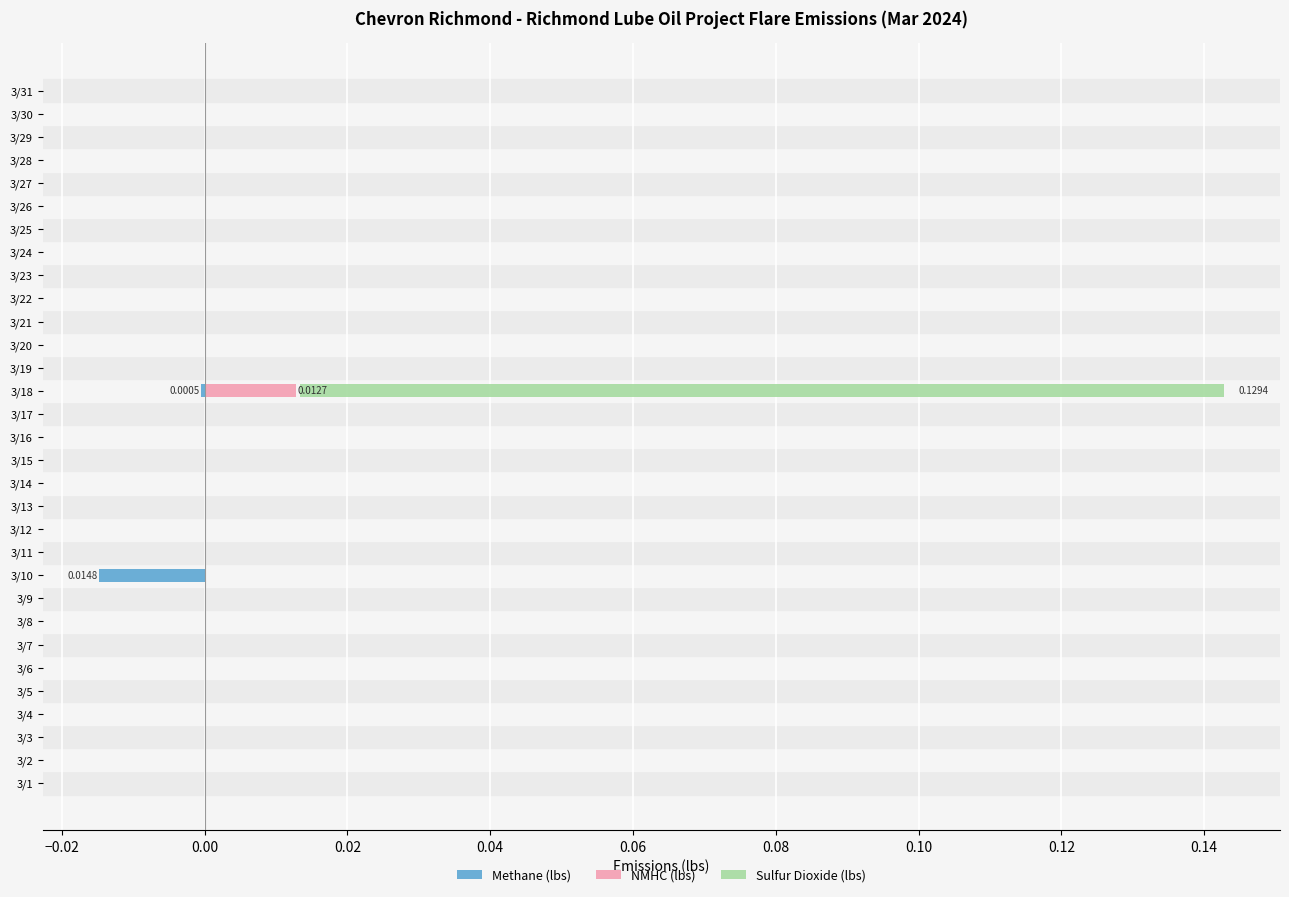

Rank the series by their average value, from lowest to highest.

Methane (lbs), NMHC (lbs), Sulfur Dioxide (lbs)